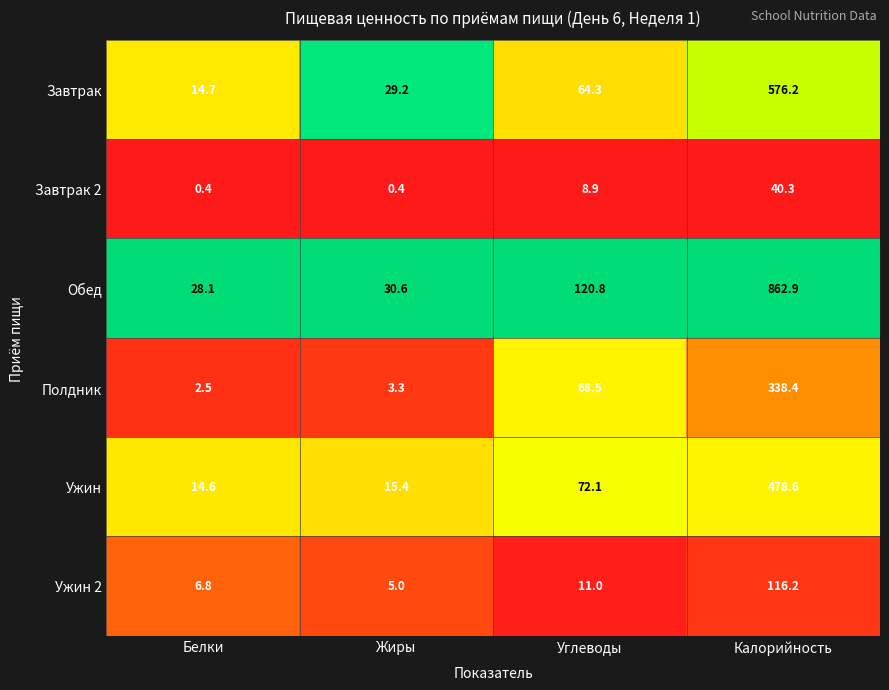

Which series changed the most between Углеводы and Калорийность?

Обед